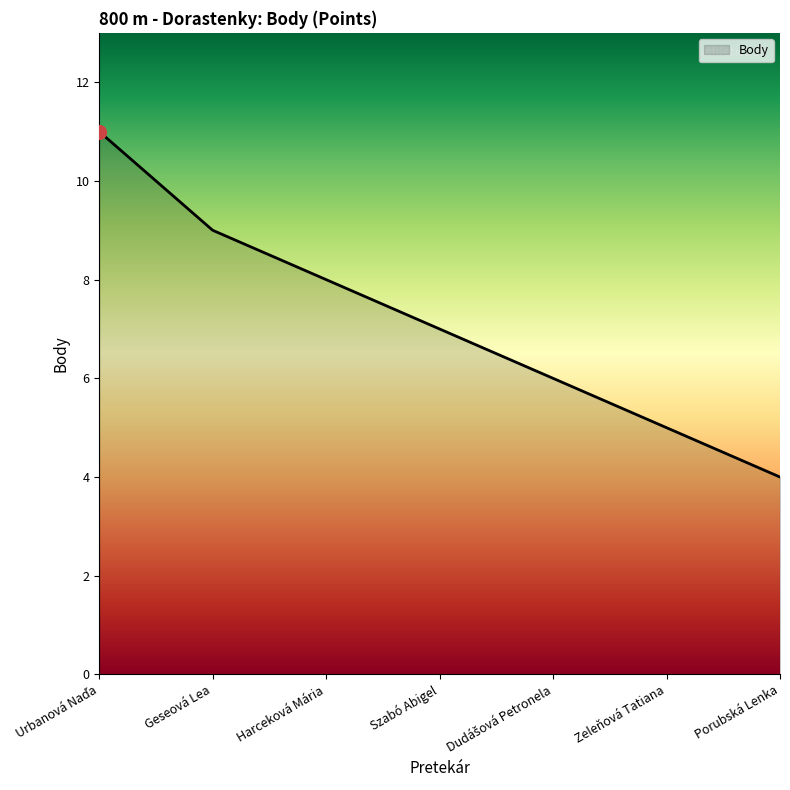

Is it true that the value at Szabó Abigel is 11?

False